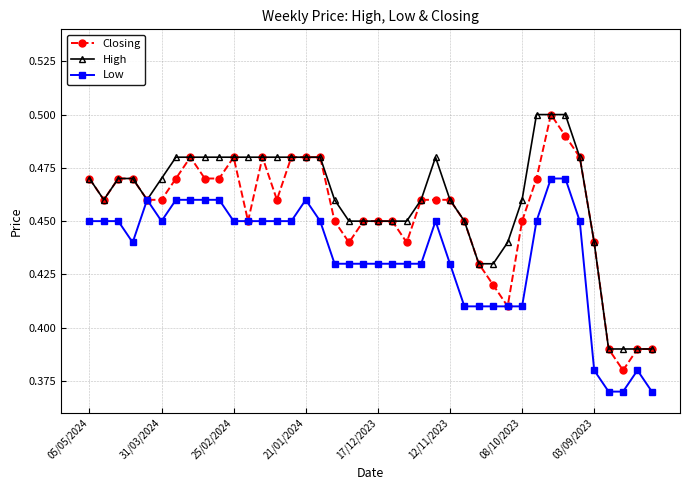

At how many categories does at least one series exceed 0?

40